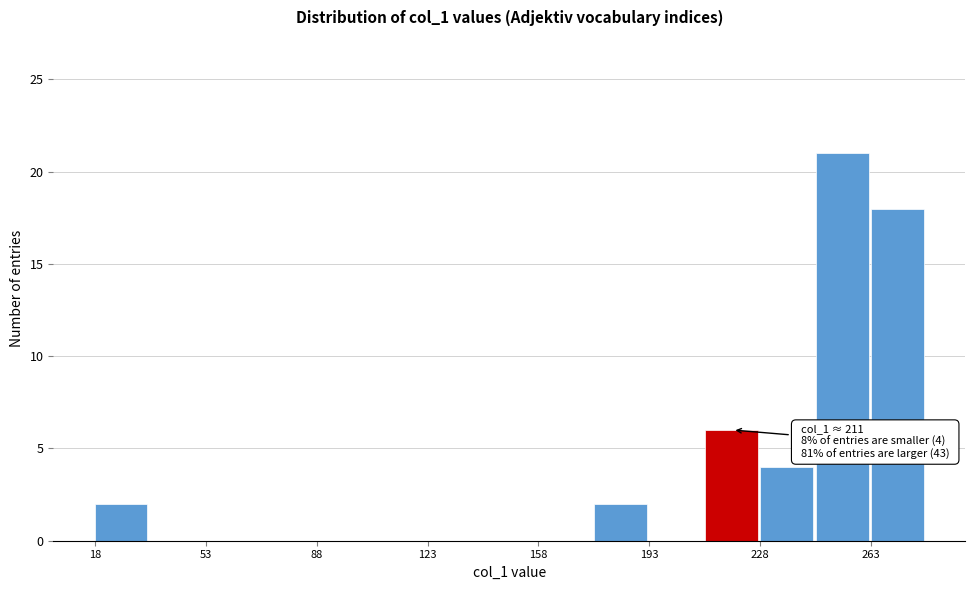

Around what value on the x-axis is the tallest bar? Give the approximate position of its centre, as read against the axis.

255